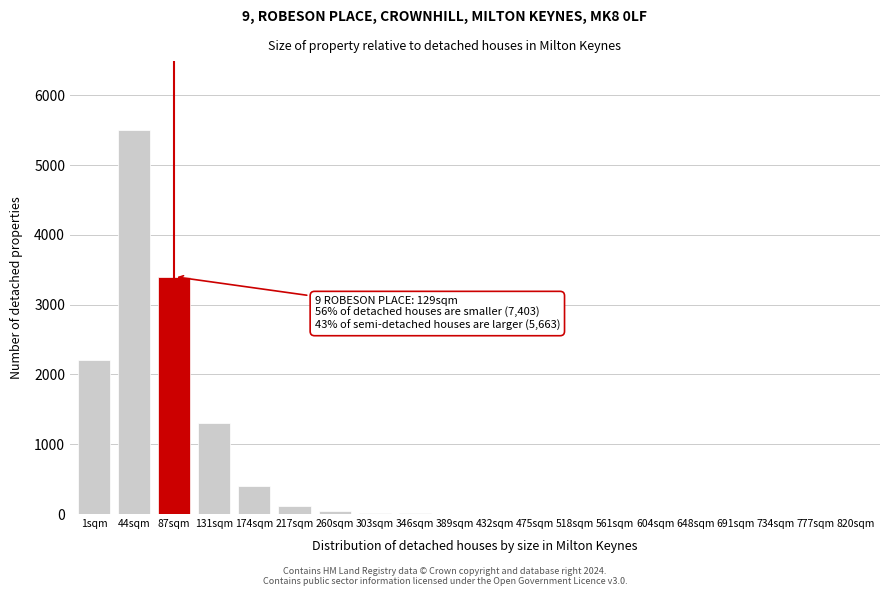

The chart shows a value of 3 at 561sqm. True or false?

True